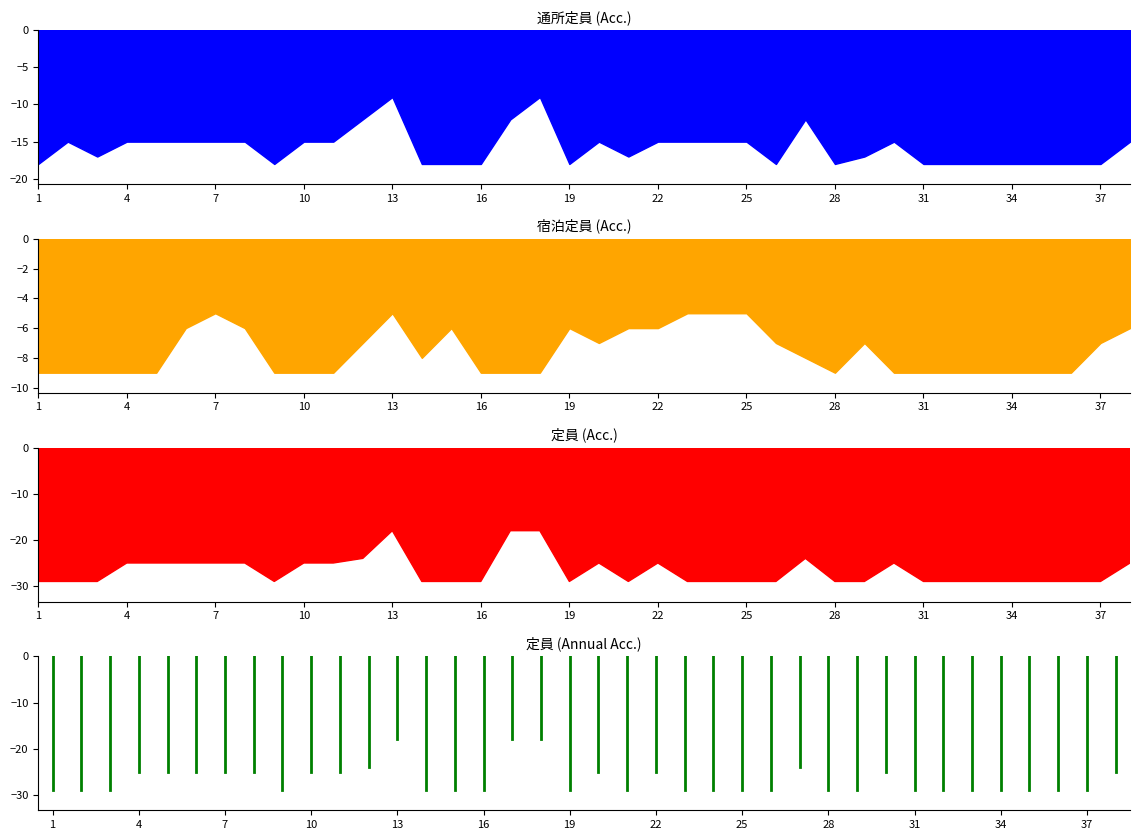

What is the sum of all 通所定員 values?

-600